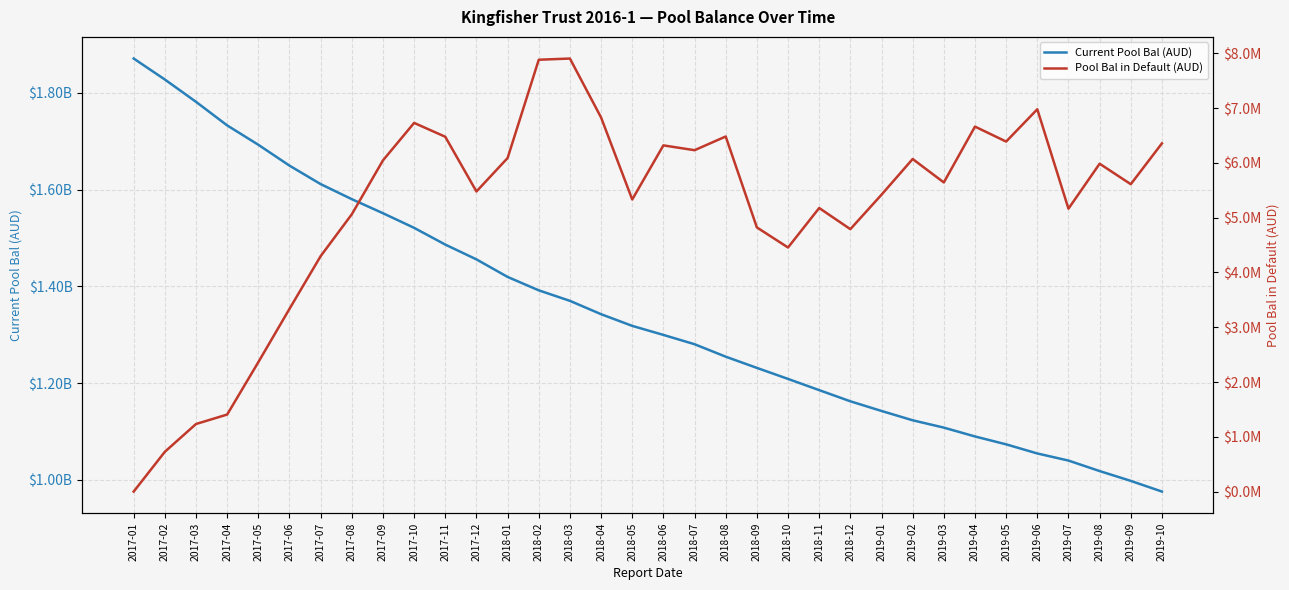

Where does the Current Pool Bal (AUD) series first go above 1318148511?

2017-01